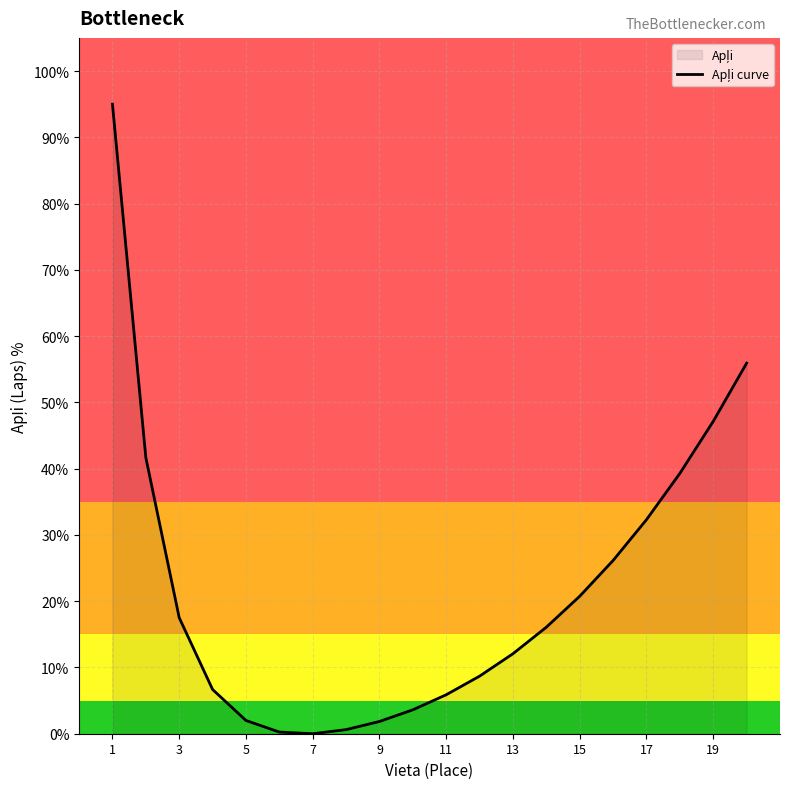

Where is the data nearest to the value 47?

19